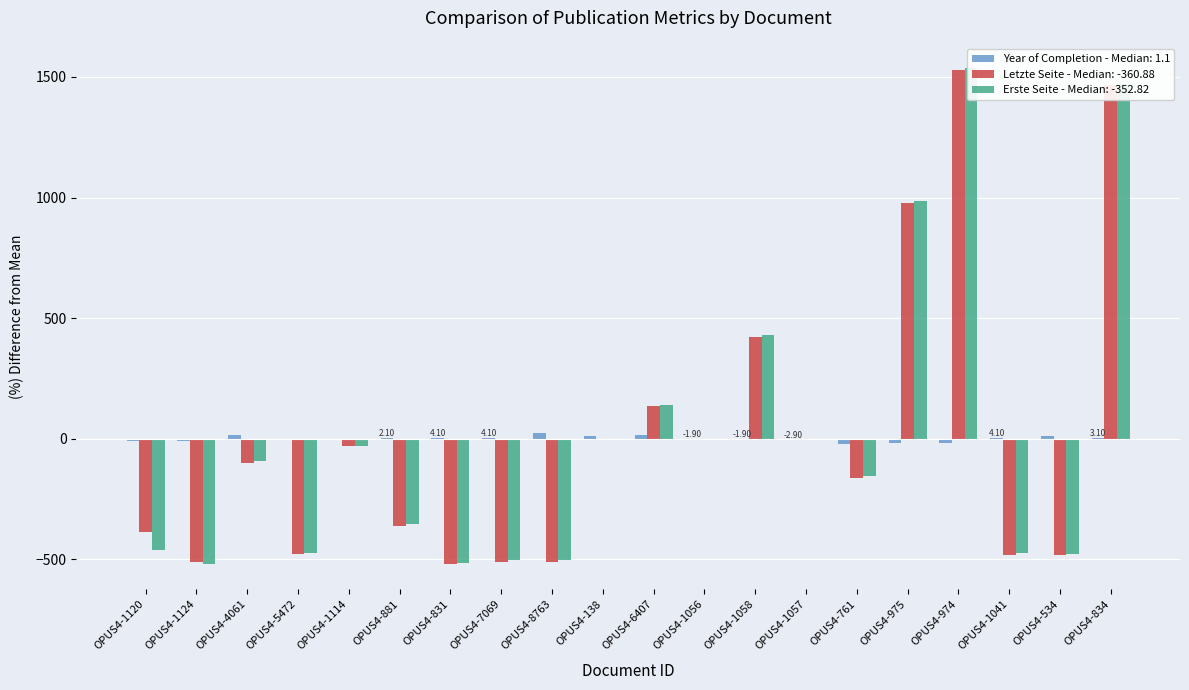

What is the difference between the Erste Seite values at OPUS4-1058 and OPUS4-761?

588